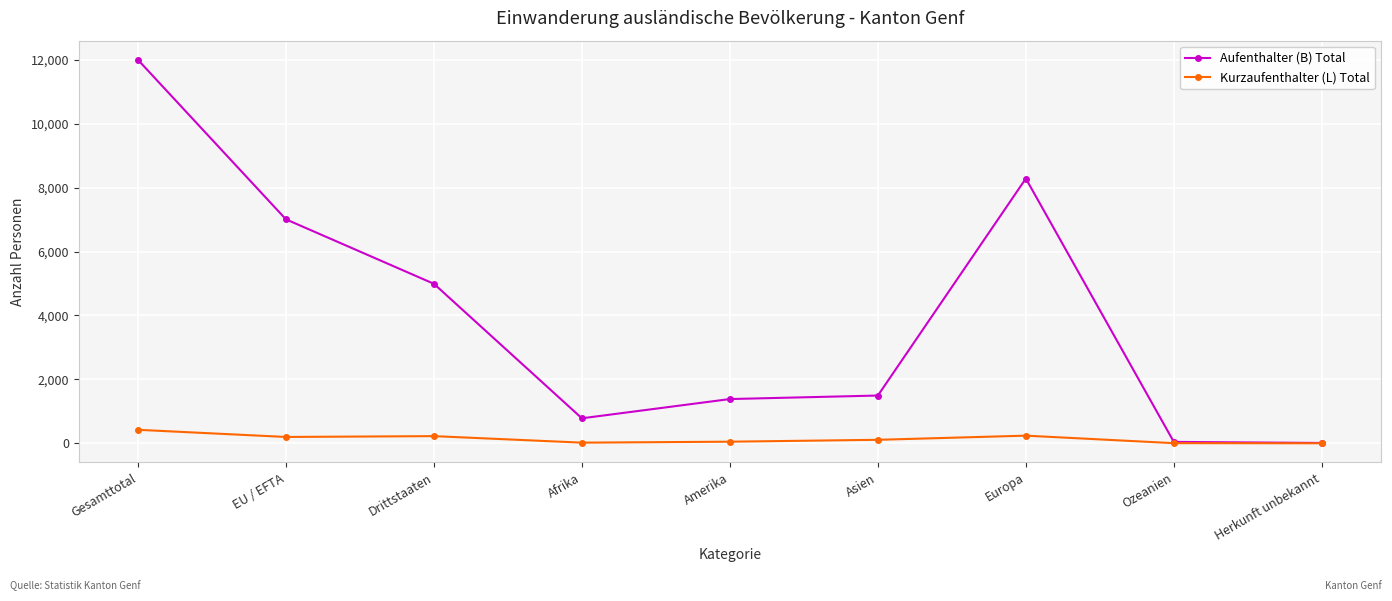

Count the number of data series in this chart.

2